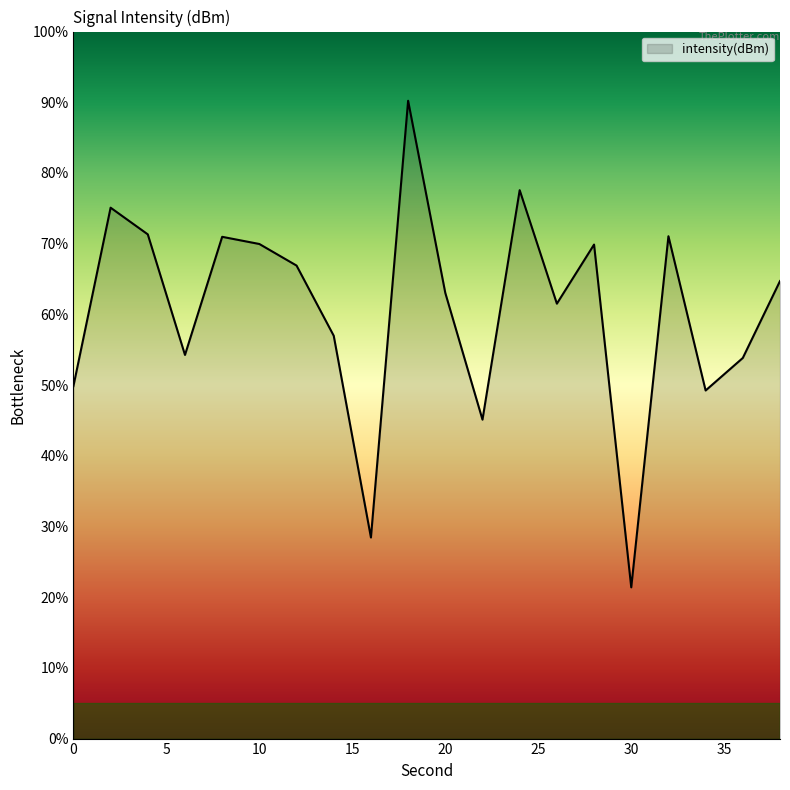

What is the difference between the maximum and minimum values?

68.8